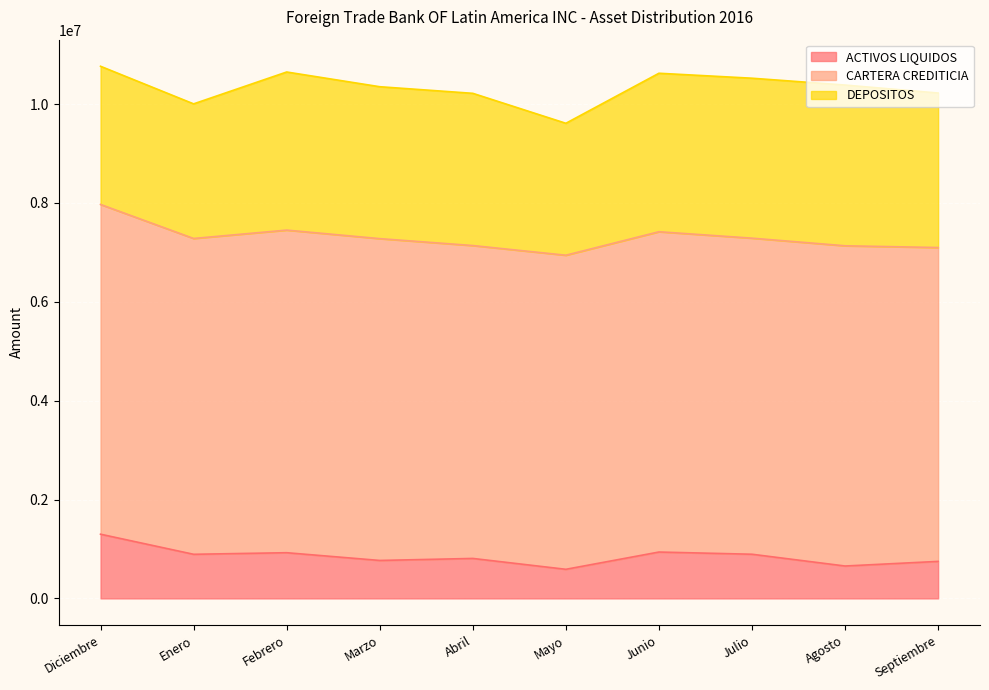

What position from the right is Julio?

3